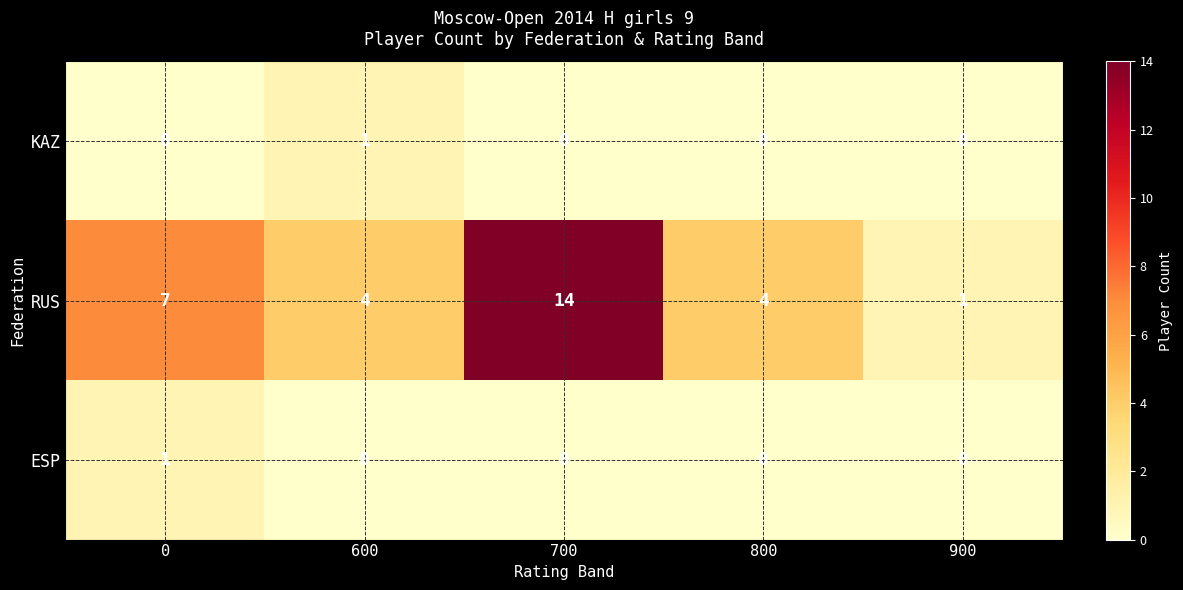

What is the sum of all RUS values?

30